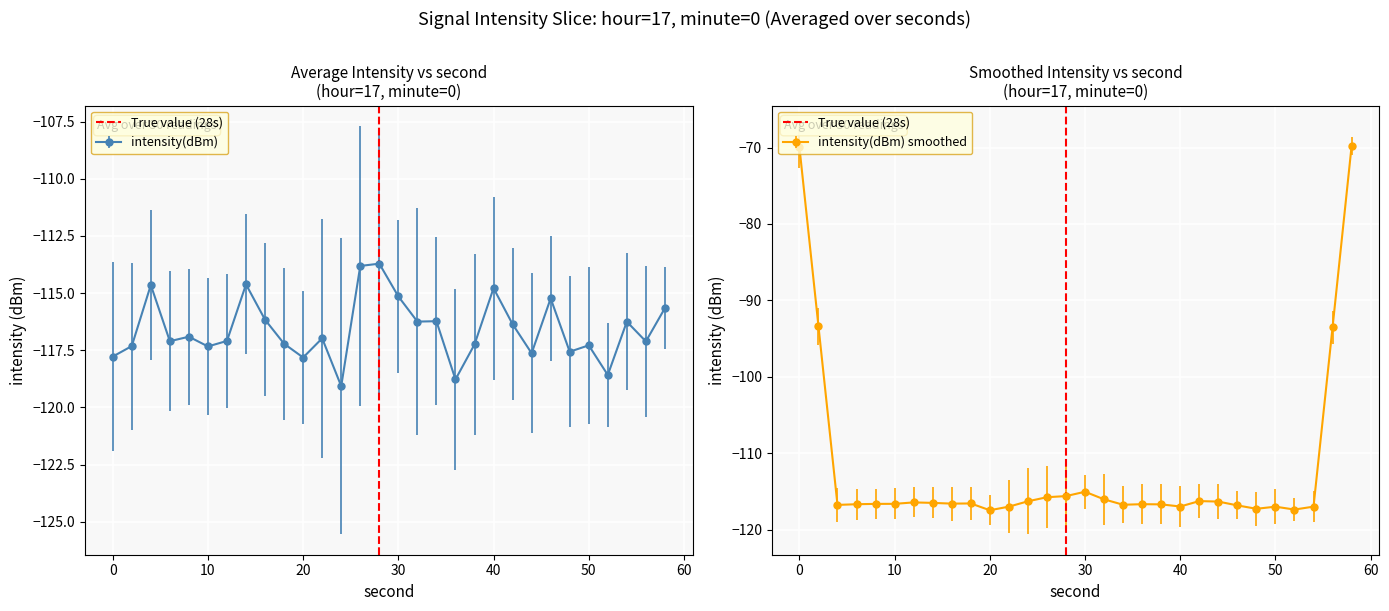

What is the lowest value of the intensity(dBm) smoothed series?

-117.5